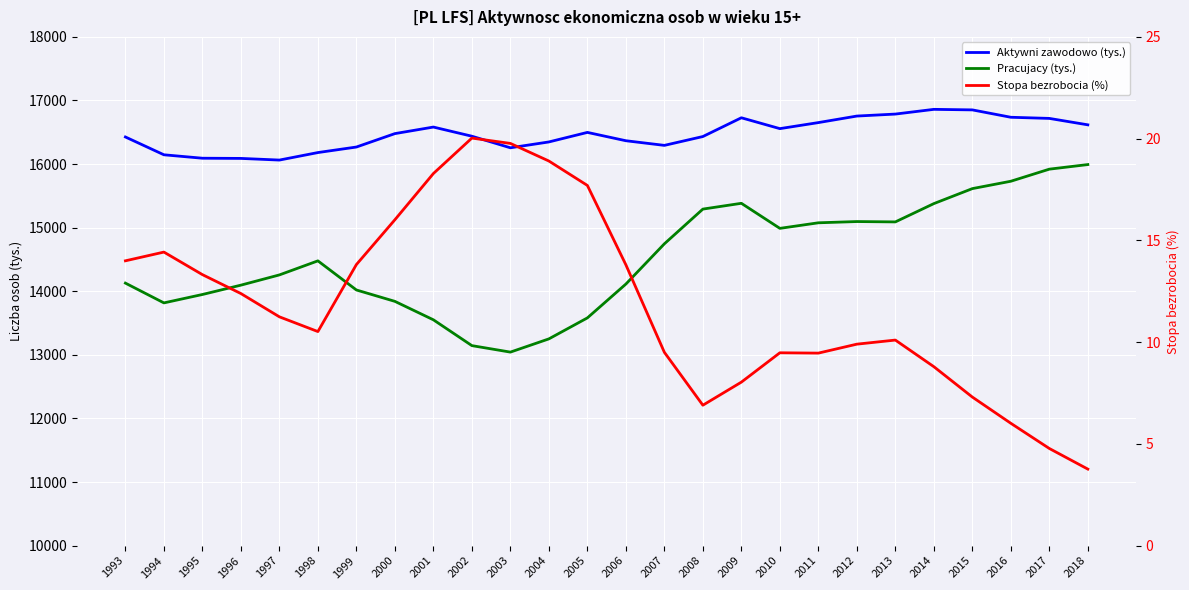

At which category does the chart reach its minimum across all series?

2018